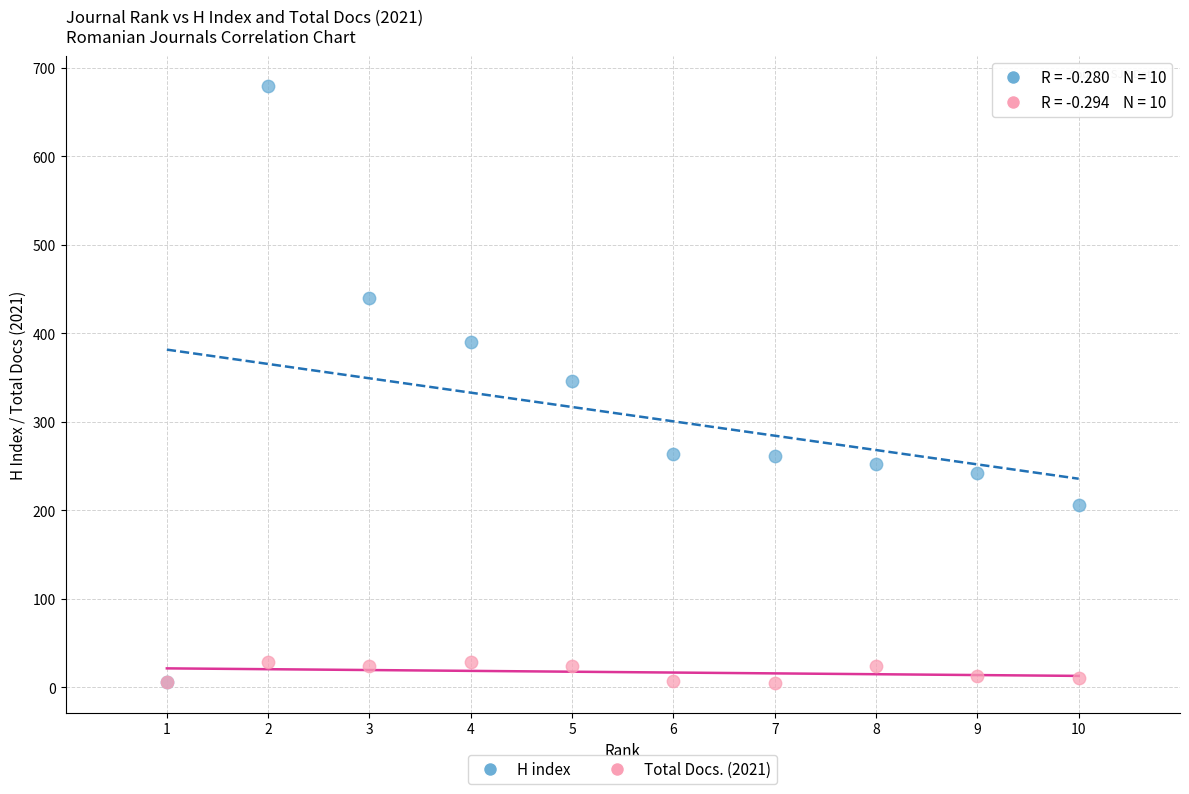

Which series contains the highest Y value?

H index